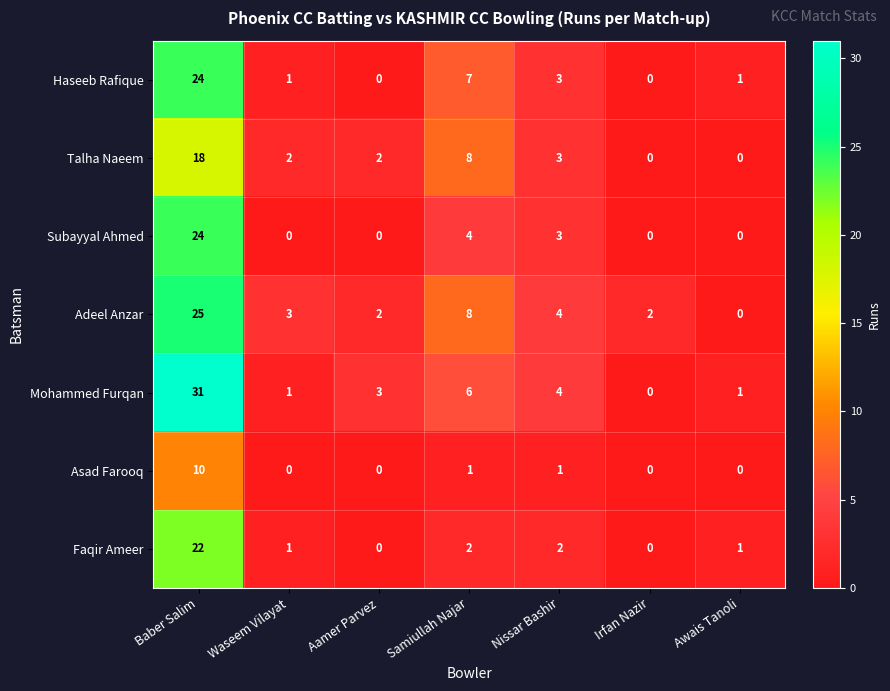

How many values in Mohammed Furqan are above zero?

6